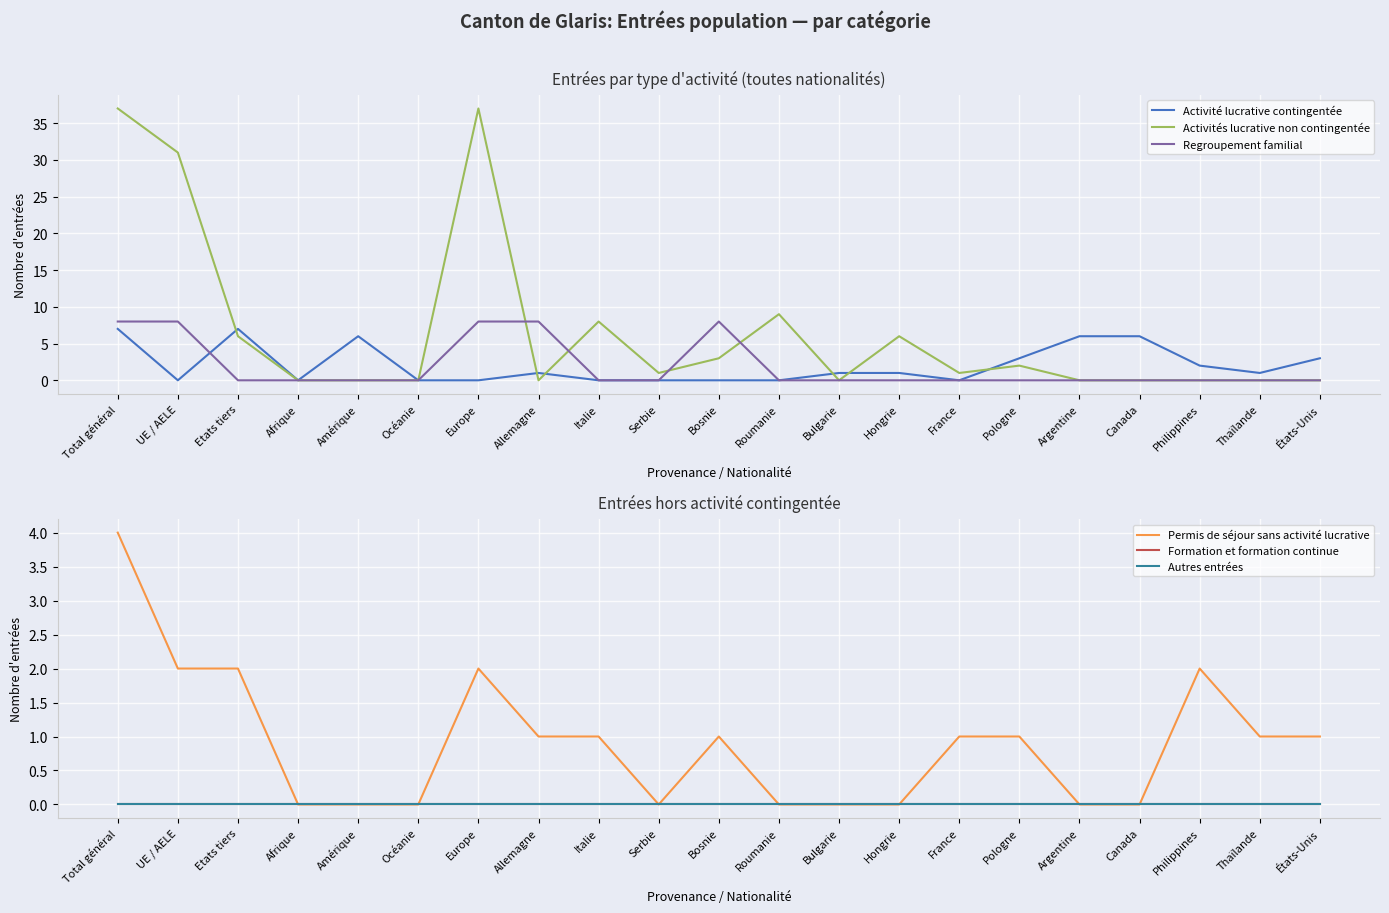

How many values in the Activités lucrative non contingentée series exceed 1?

9